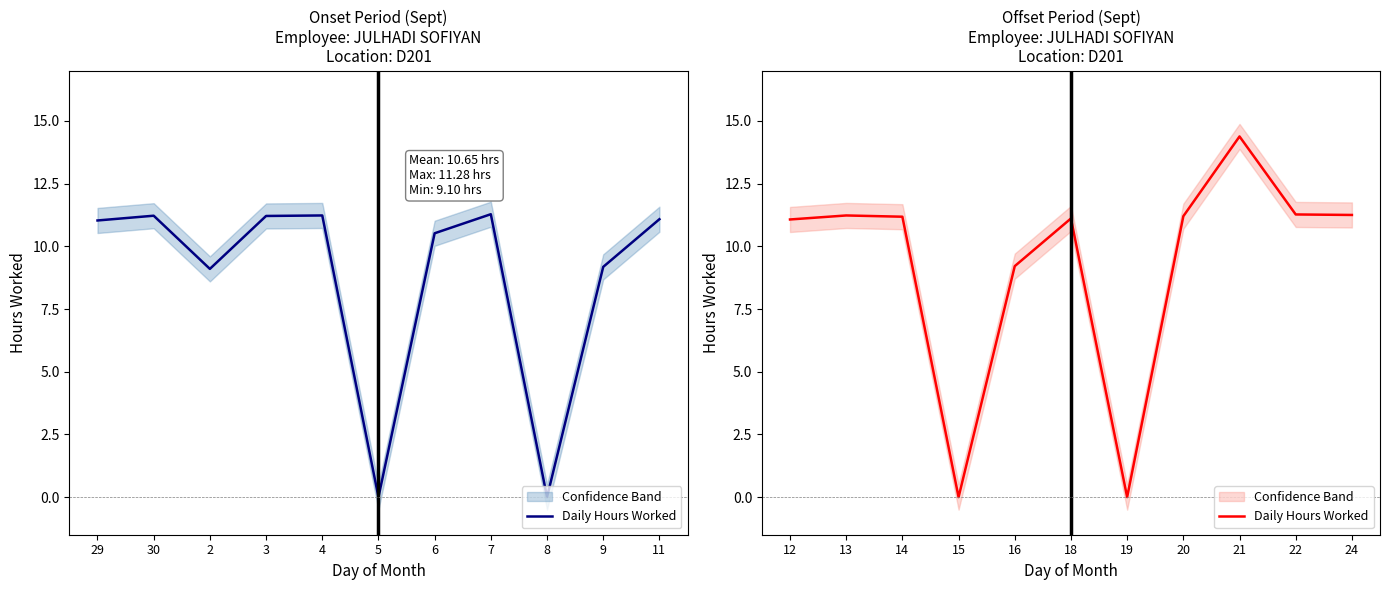

Reading left to right, extract all data points from this chart.

11.1	11.2	11.2	0.0	9.2	11.1	0.0	11.2	14.4	11.3	11.2